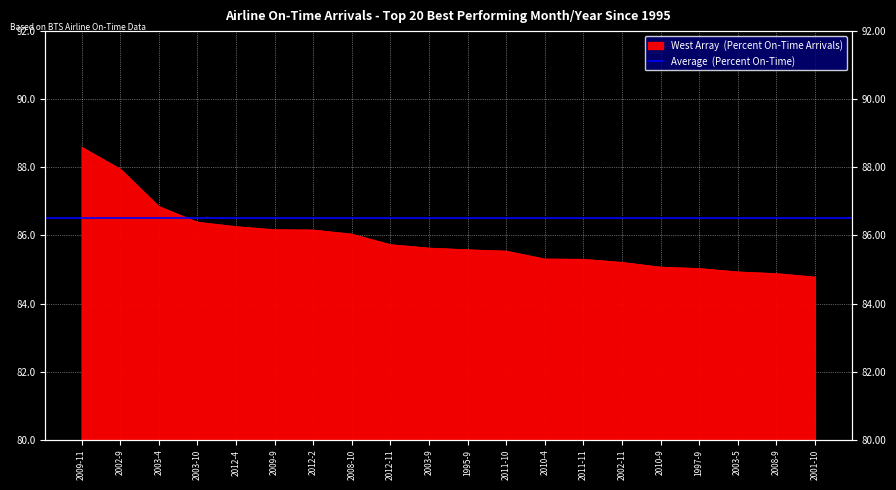

The chart shows a value of 142.9 at 2012-2. True or false?

False